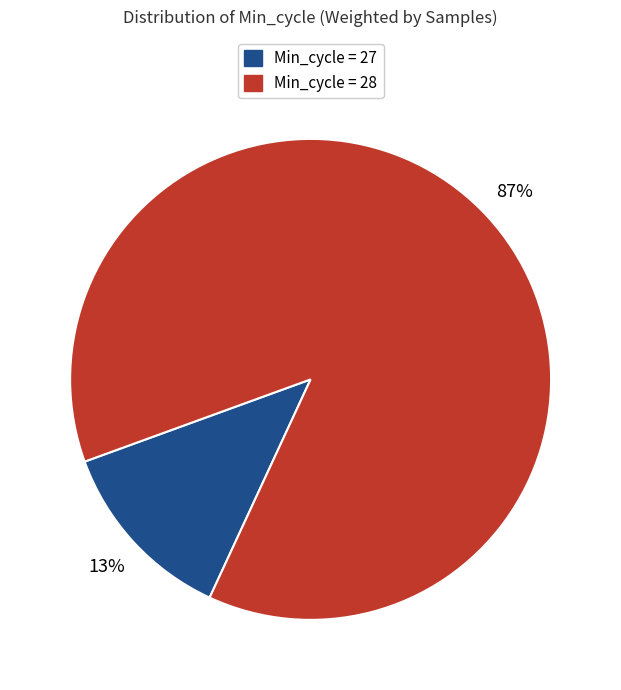

To the nearest percent, what percentage of the pie is Min_cycle = 27?

13%